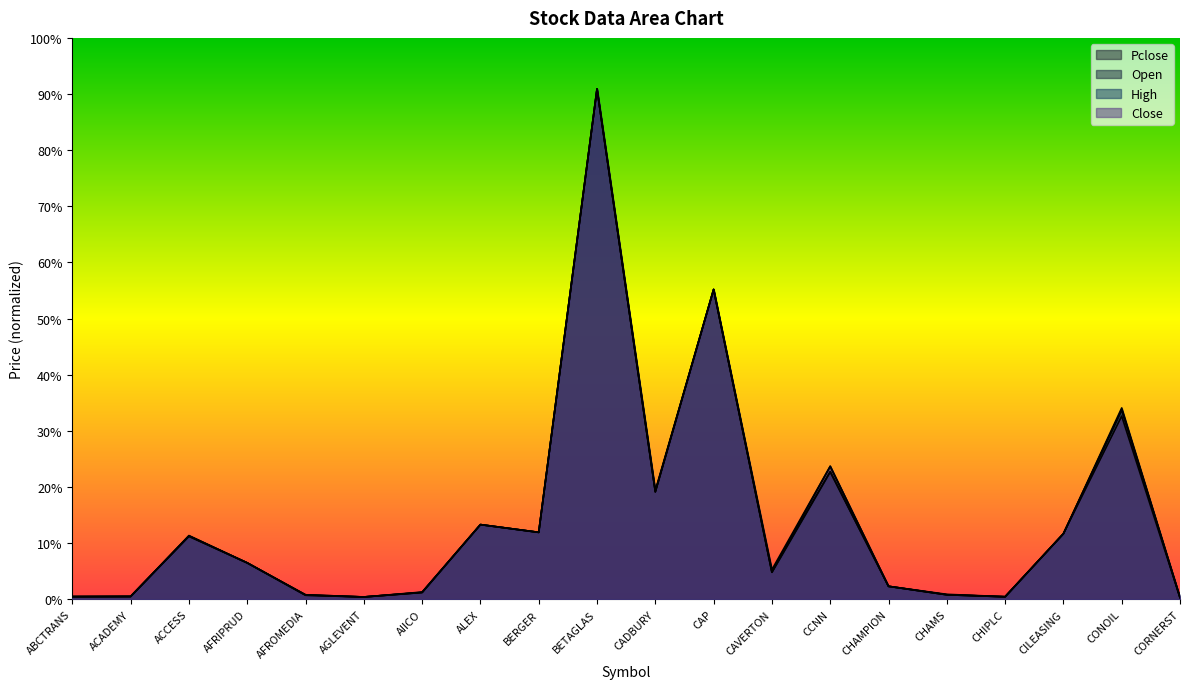

True or false: High has a value of 0.1 at ACCESS.

True